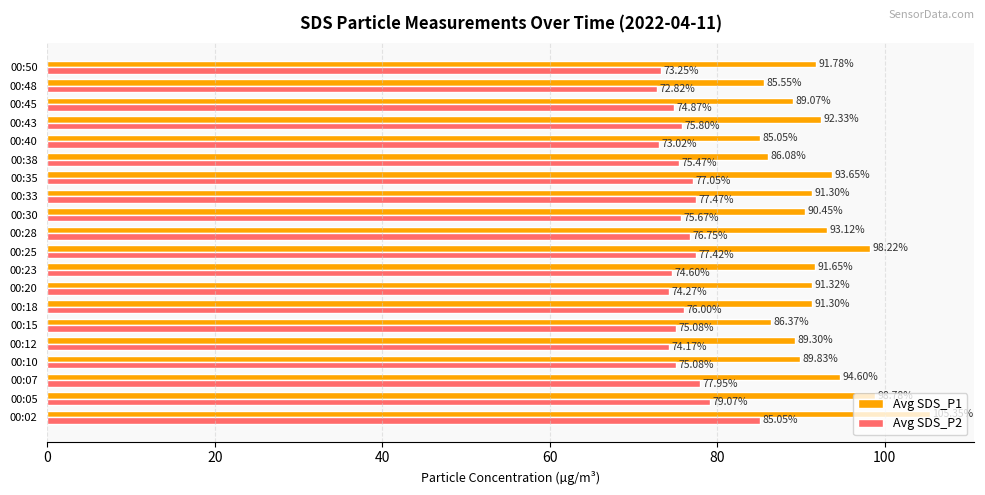

At which category is the sum across all series the highest?

00:02